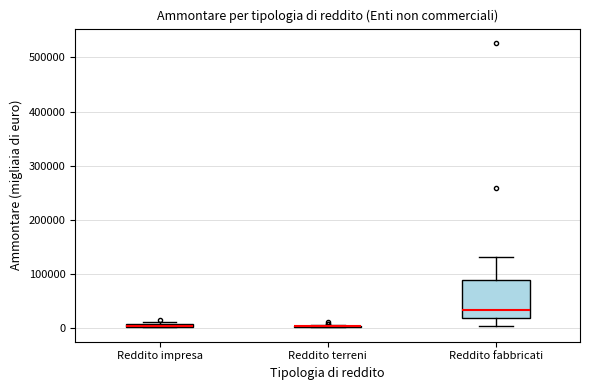

Which box is the tallest, from its lower edge to its upper edge?

Reddito fabbricati